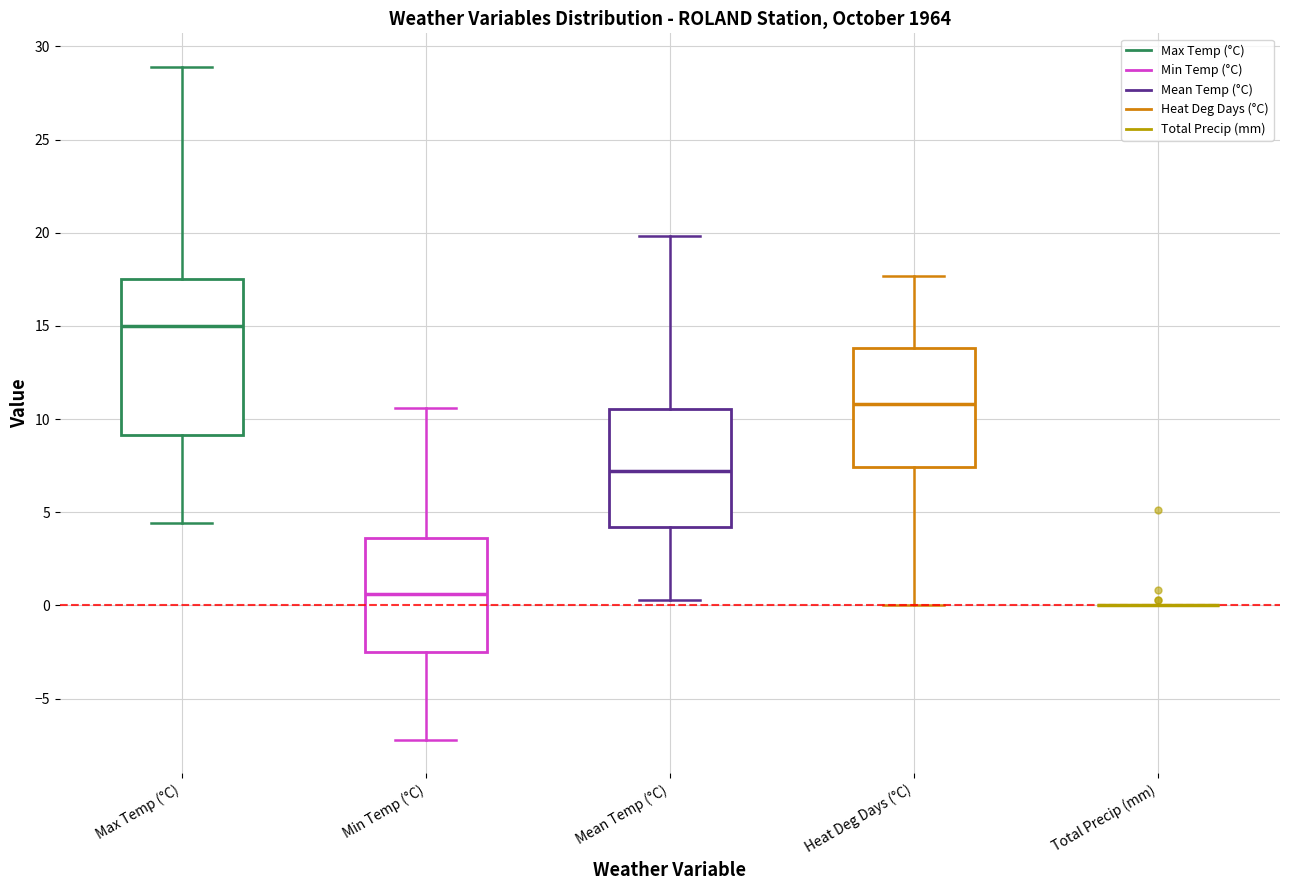

Where does the lower whisker of the box for Min Temp (°C) end on the y-axis? The values are not printed on the chart, so give them approximately, as read against the axis.

-7.0